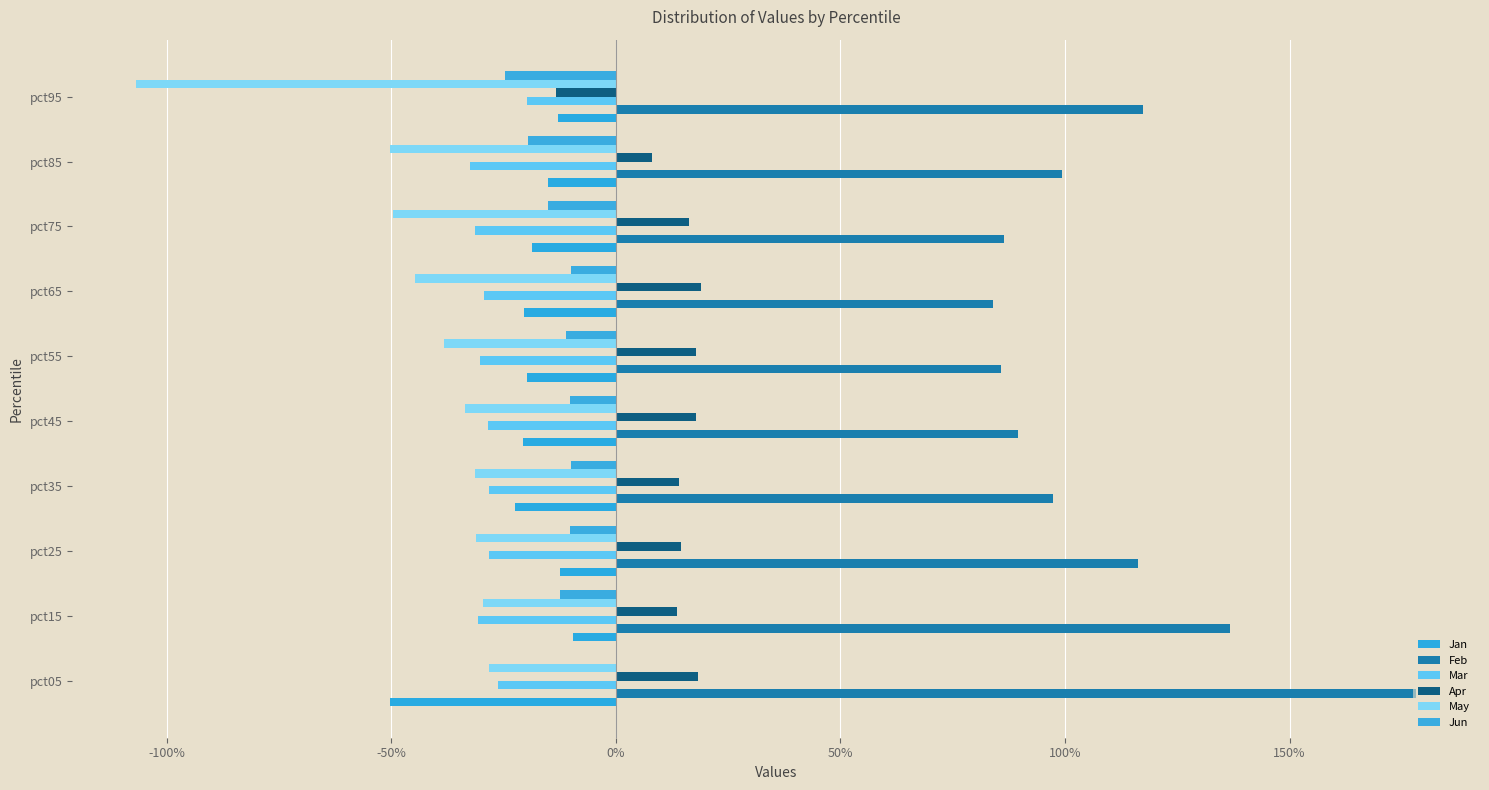

Count the number of categories in the chart.

10